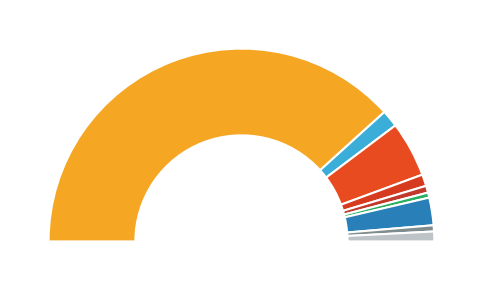

How much of the chart is everything except 1 bis < 6 Monate?

100.0%